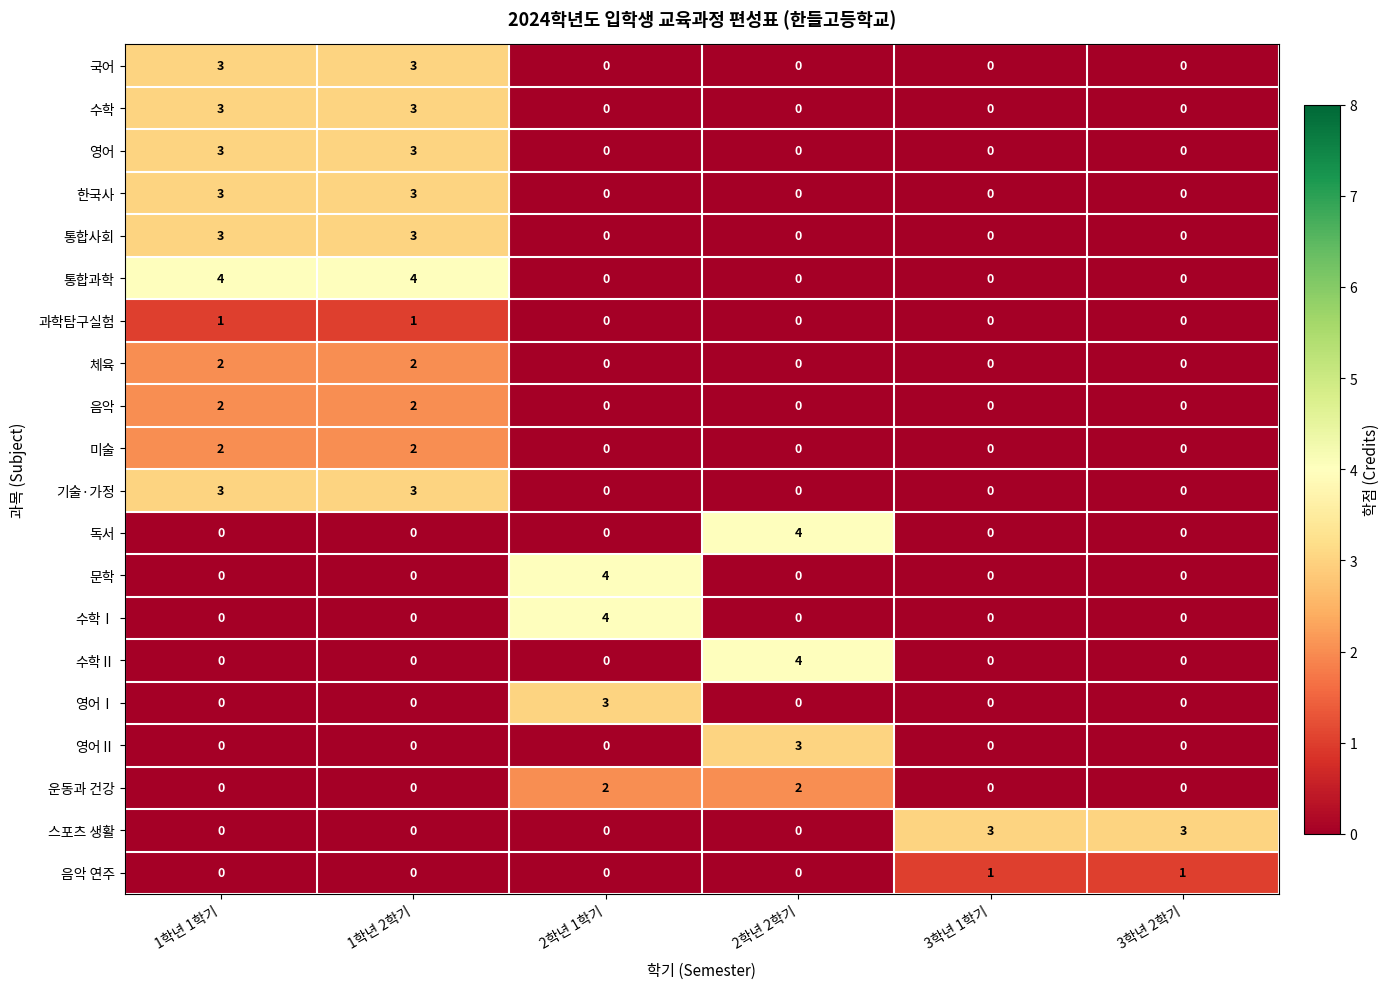

What is the difference between the second highest and second lowest values in the 영어 series?

3